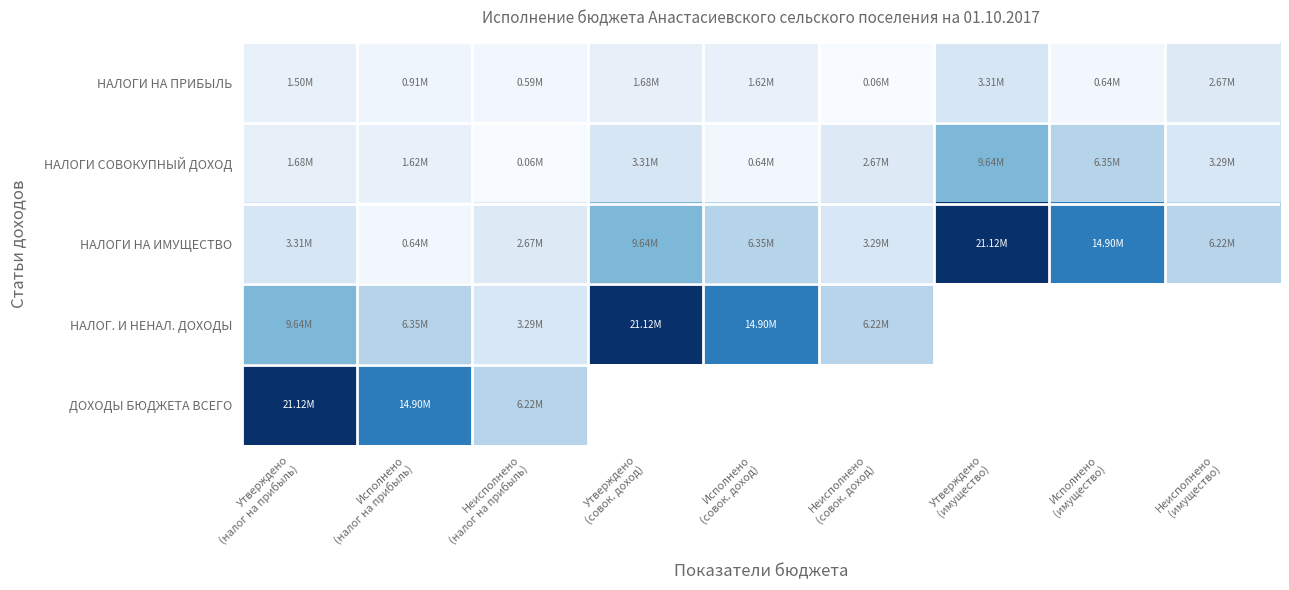

What is the maximum value for НАЛОГ. И НЕНАЛ. ДОХОДЫ?

21120500.0